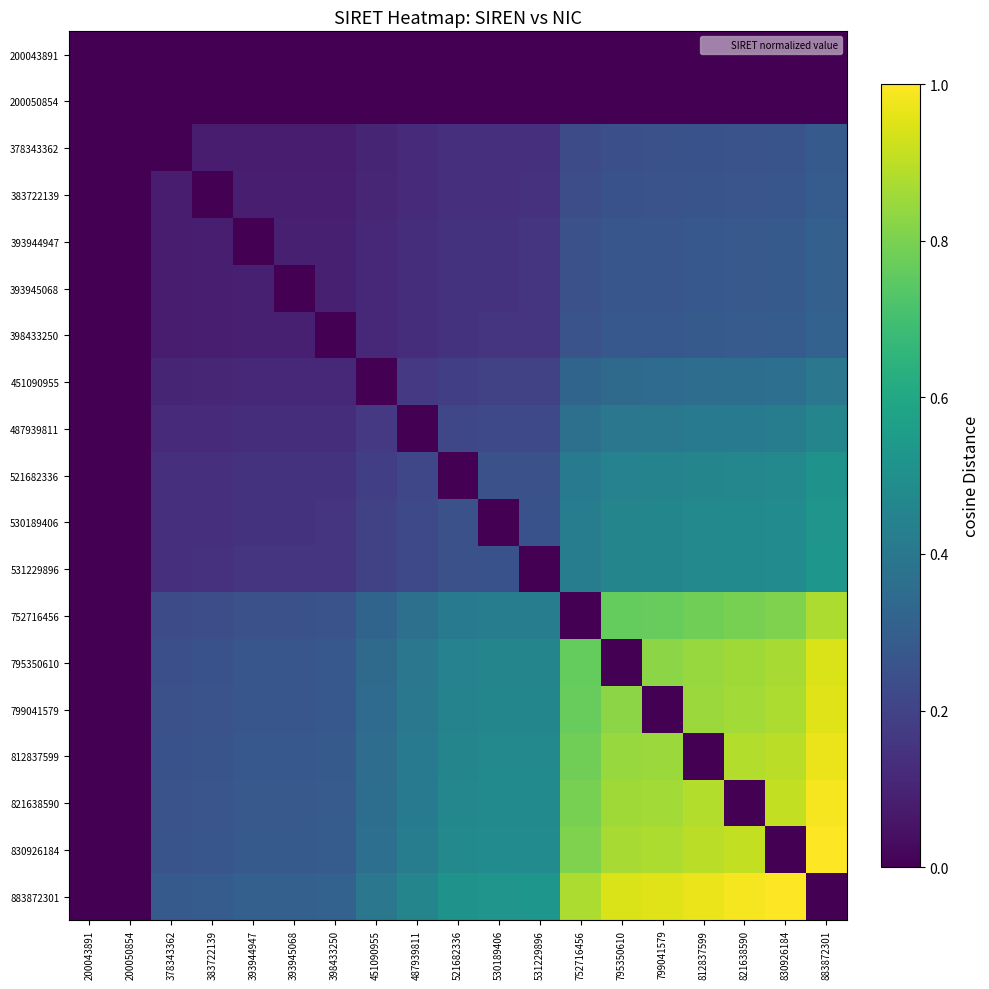

Count the number of data series in this chart.

19